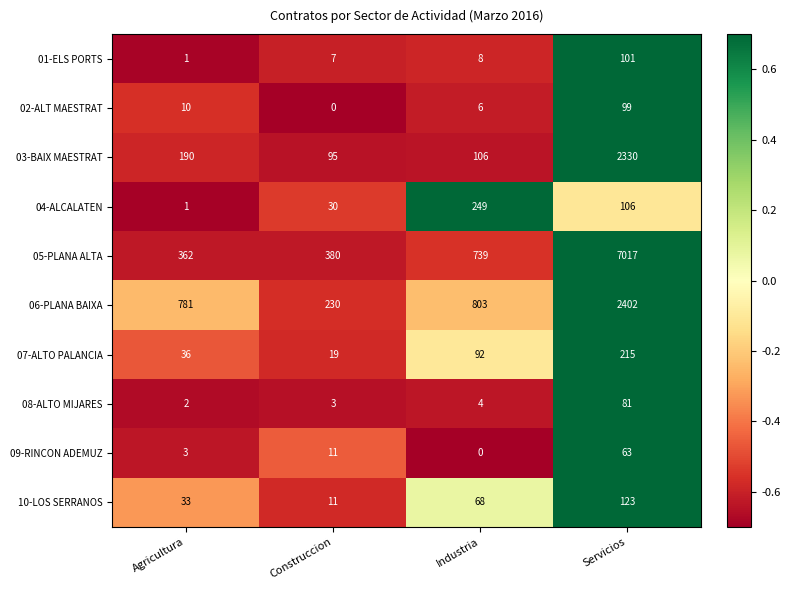

What is the total value across all series at Servicios?

12537